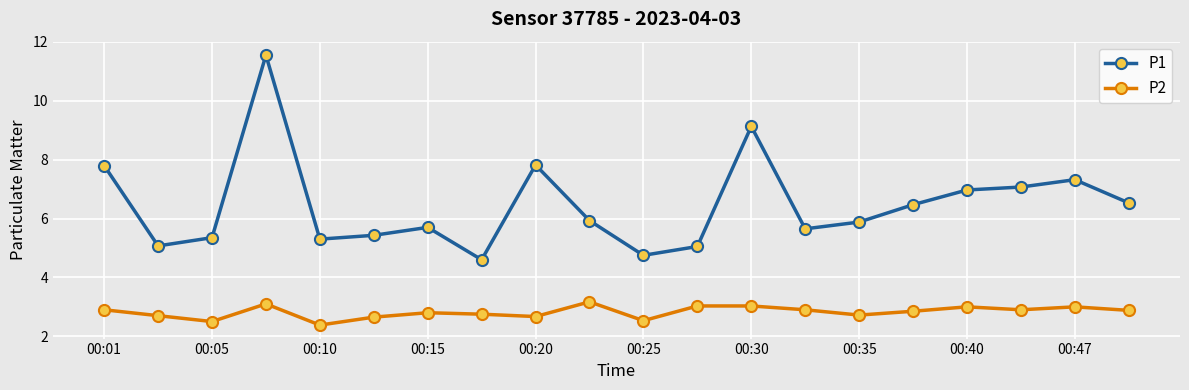

How many lines are shown in the chart?

2